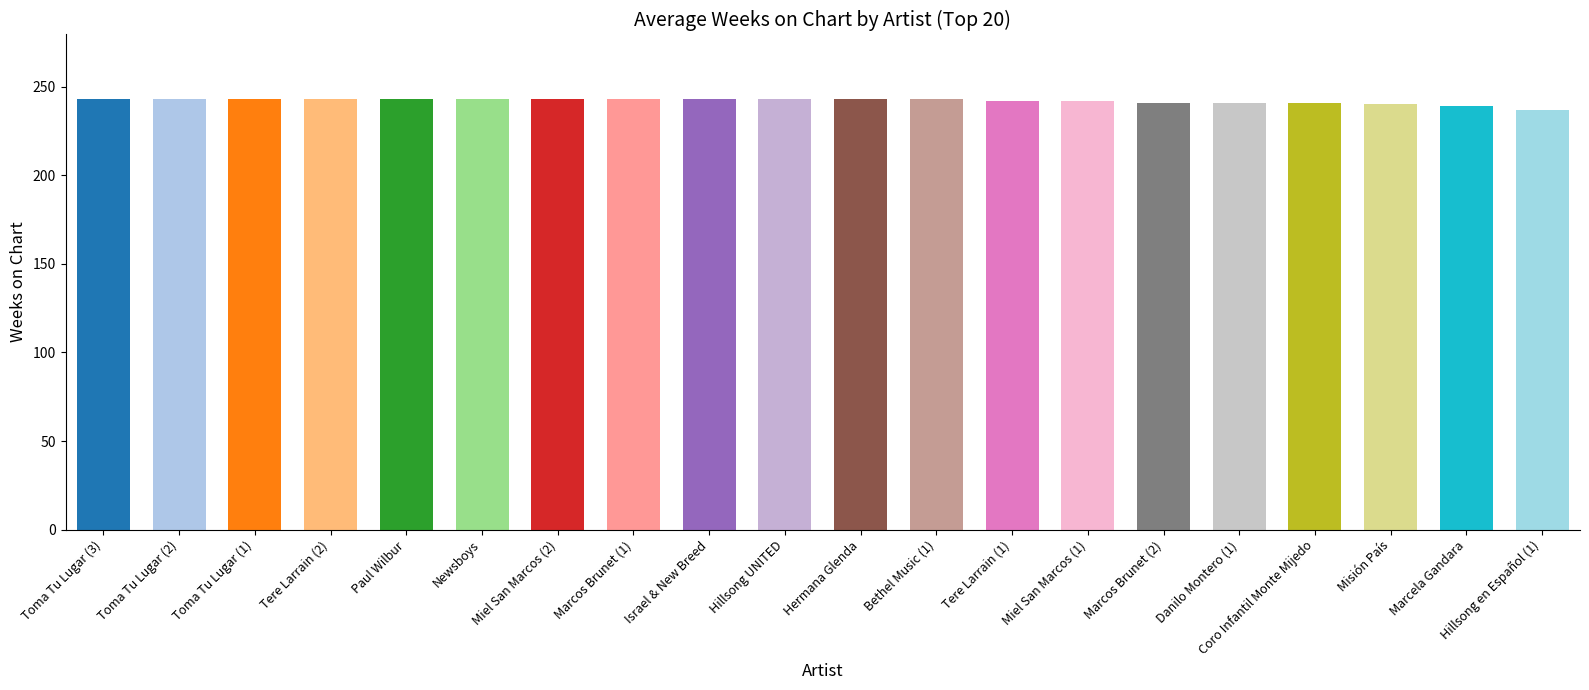

True or false: the data shows 337 at Newsboys.

False